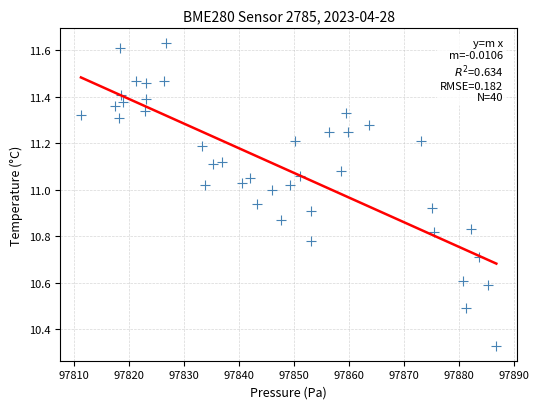

What is the range of X values (max minus min)?

75.5